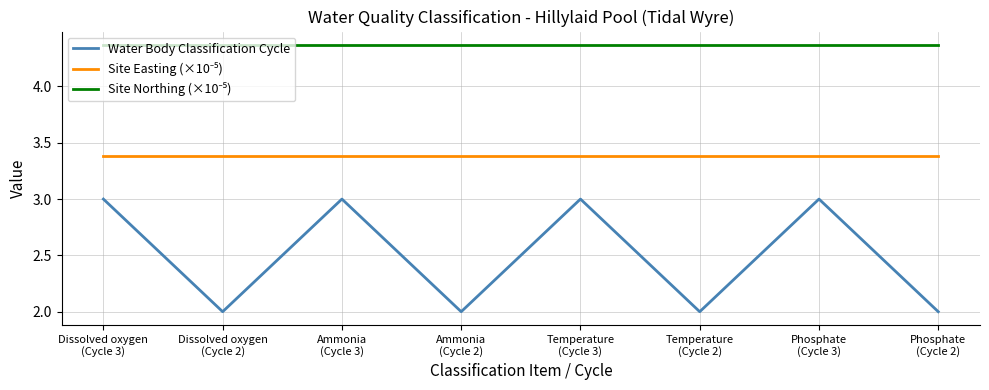

What is the difference between the maximum and minimum values in the Water Body Classification Cycle series?

1.0